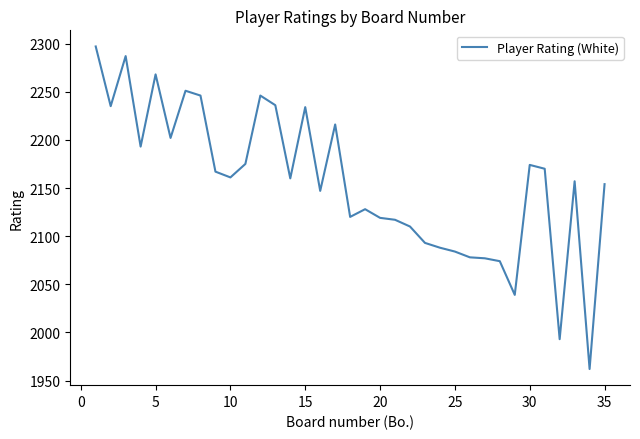

What is the minimum value shown in the chart?

1962